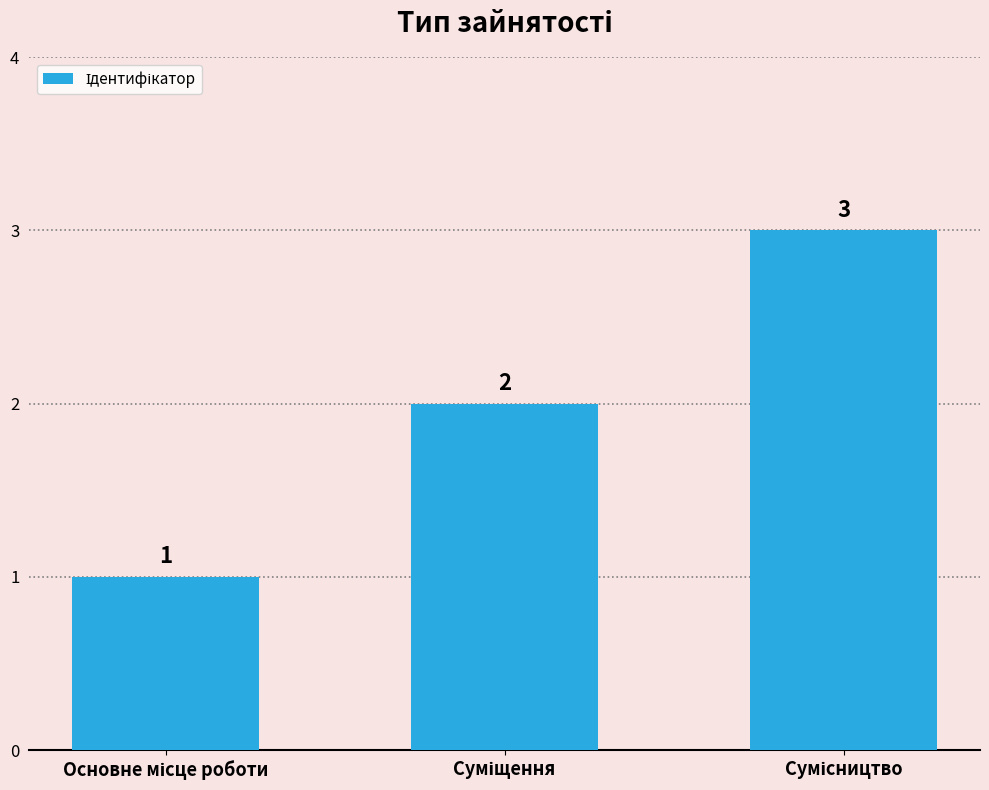

How many bars are there in total?

3